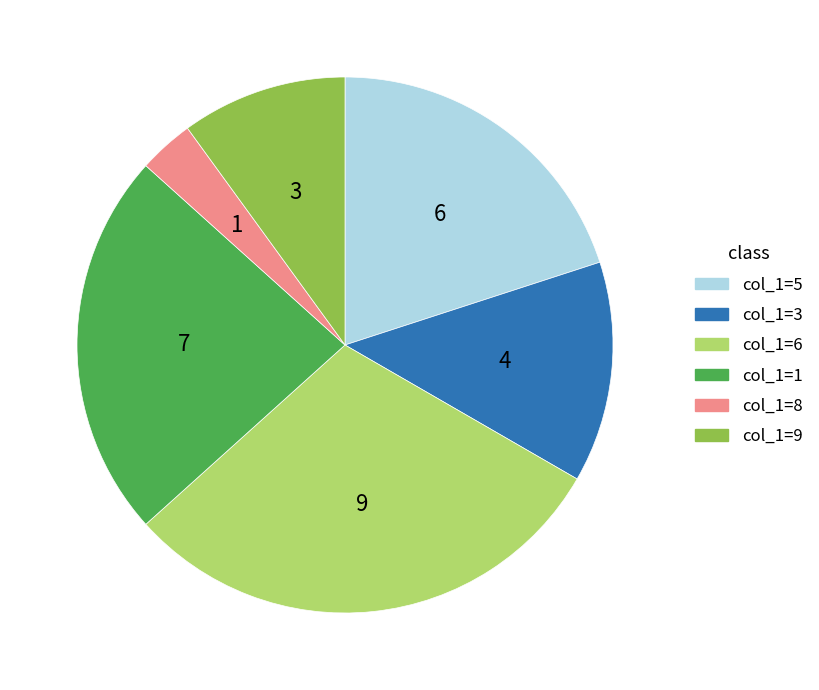

Is there any slice that represents more than half of the pie?

No